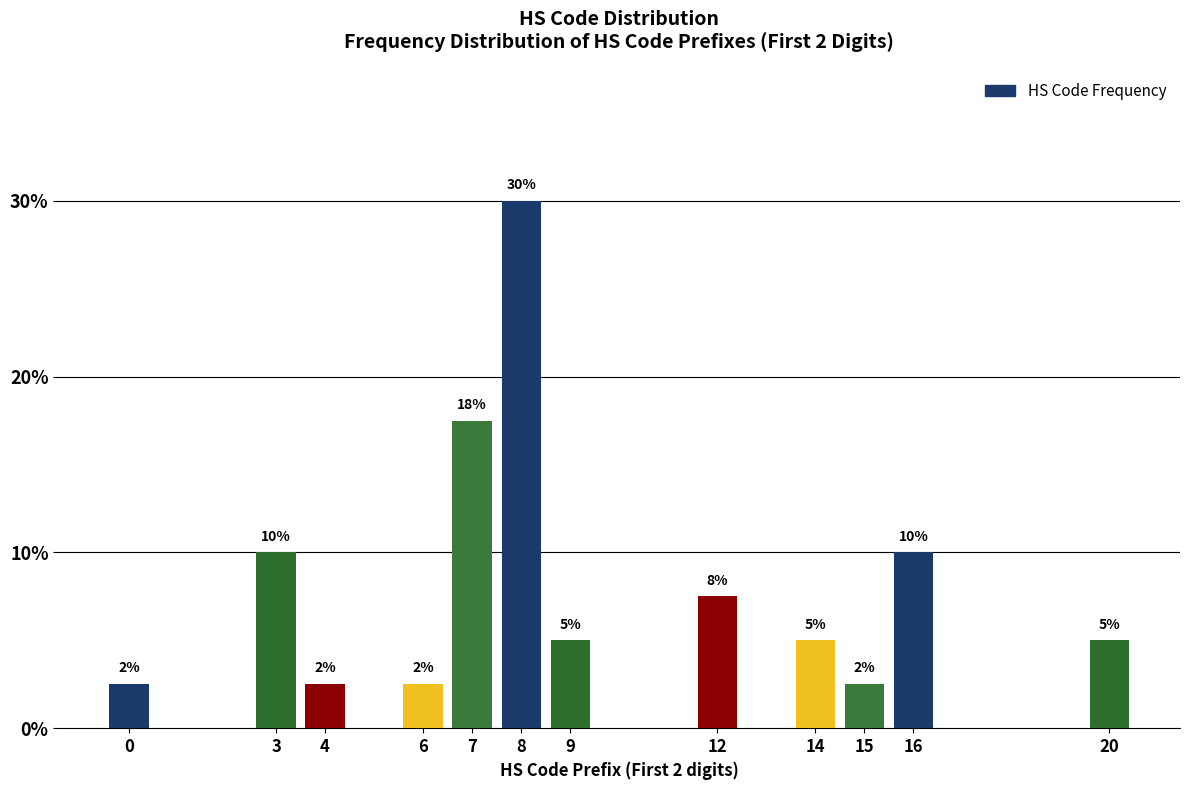

Which has a higher value, 6 or 8?

8